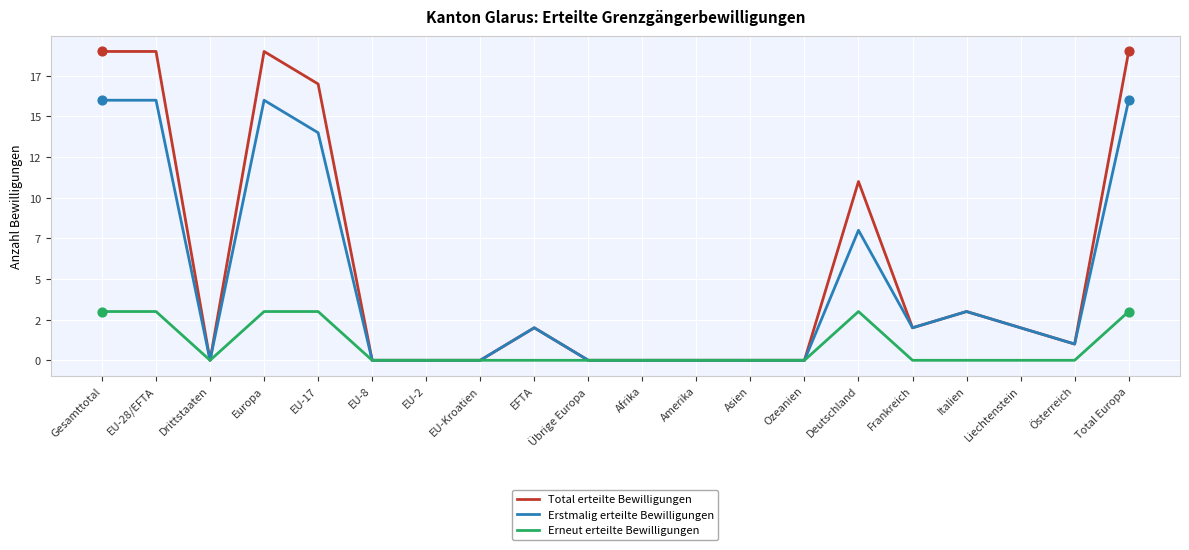

What are all the series names shown in the legend?

Total erteilte Bewilligungen, Erstmalig erteilte Bewilligungen, Erneut erteilte Bewilligungen